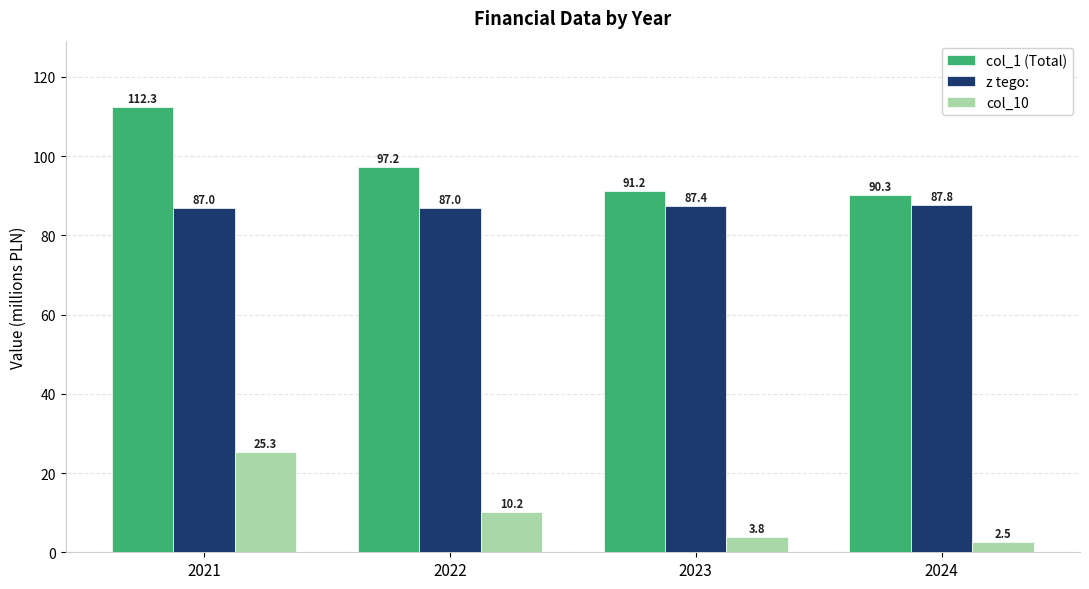

How many bars are there in total?

12